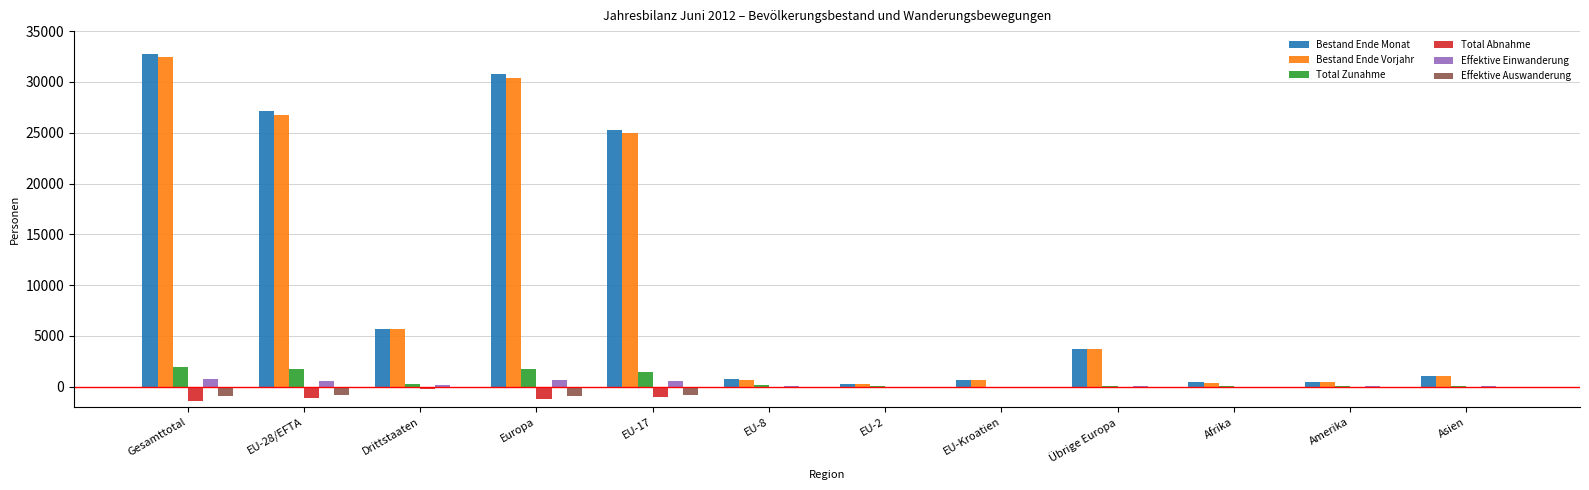

What is the highest value of the Bestand Ende Monat series?

32779